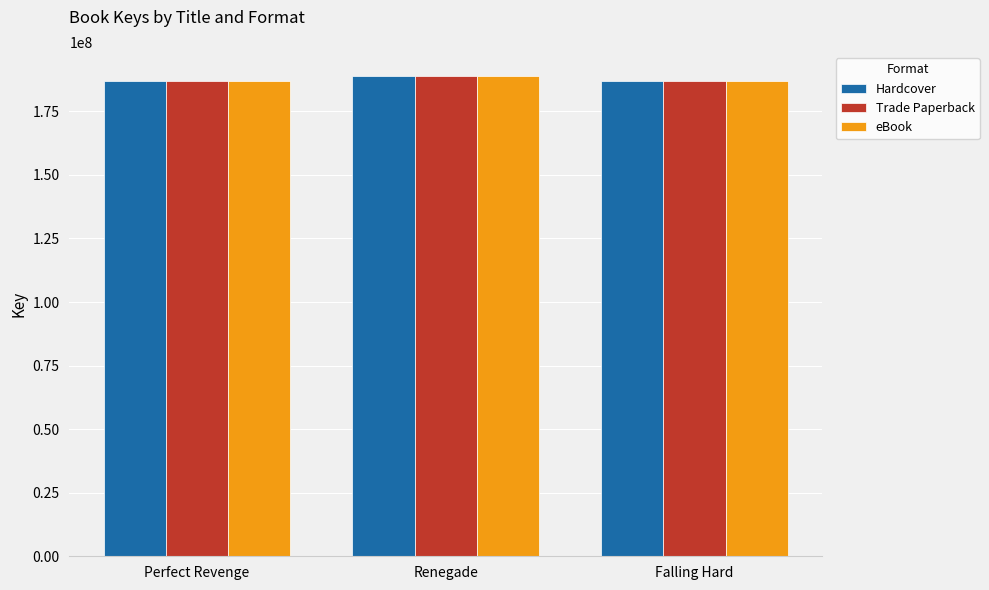

What value does the Hardcover series have at Perfect Revenge, to the nearest 100?

187076500